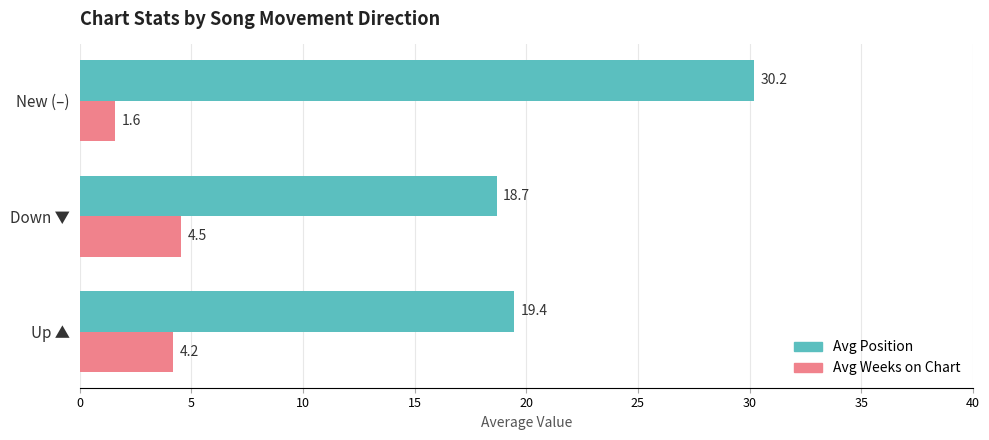

Rank the series by their average value, from highest to lowest.

Avg Position, Avg Weeks on Chart